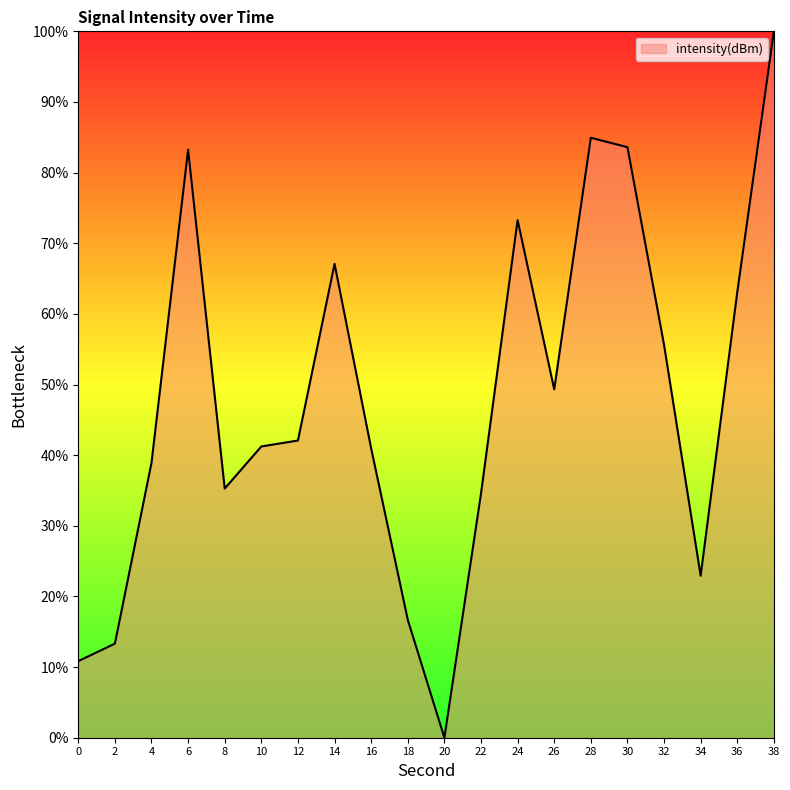

Does the chart display data point markers on the line(s)?

No